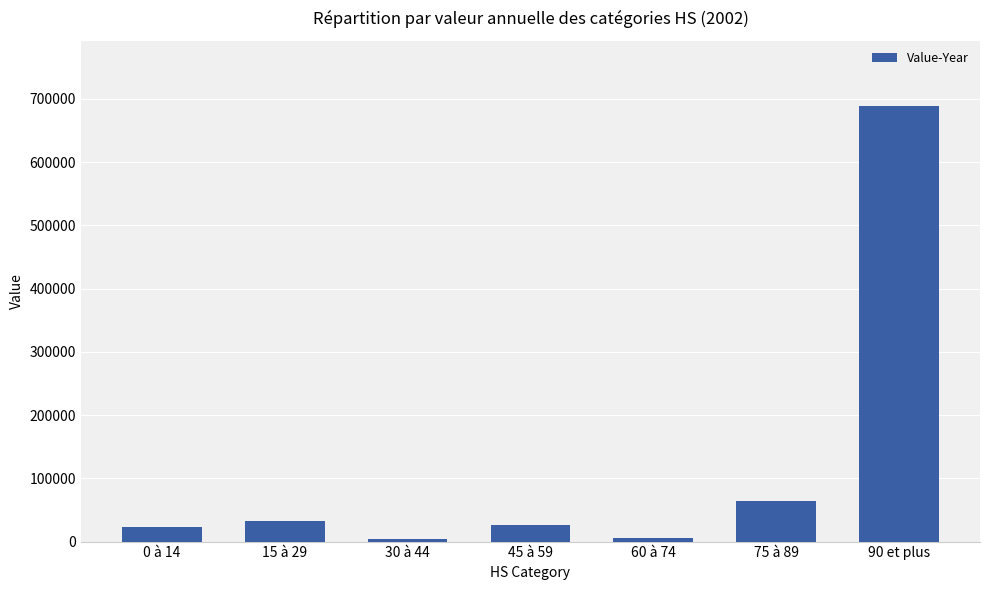

Where is the data nearest to the value 346313?

75 à 89